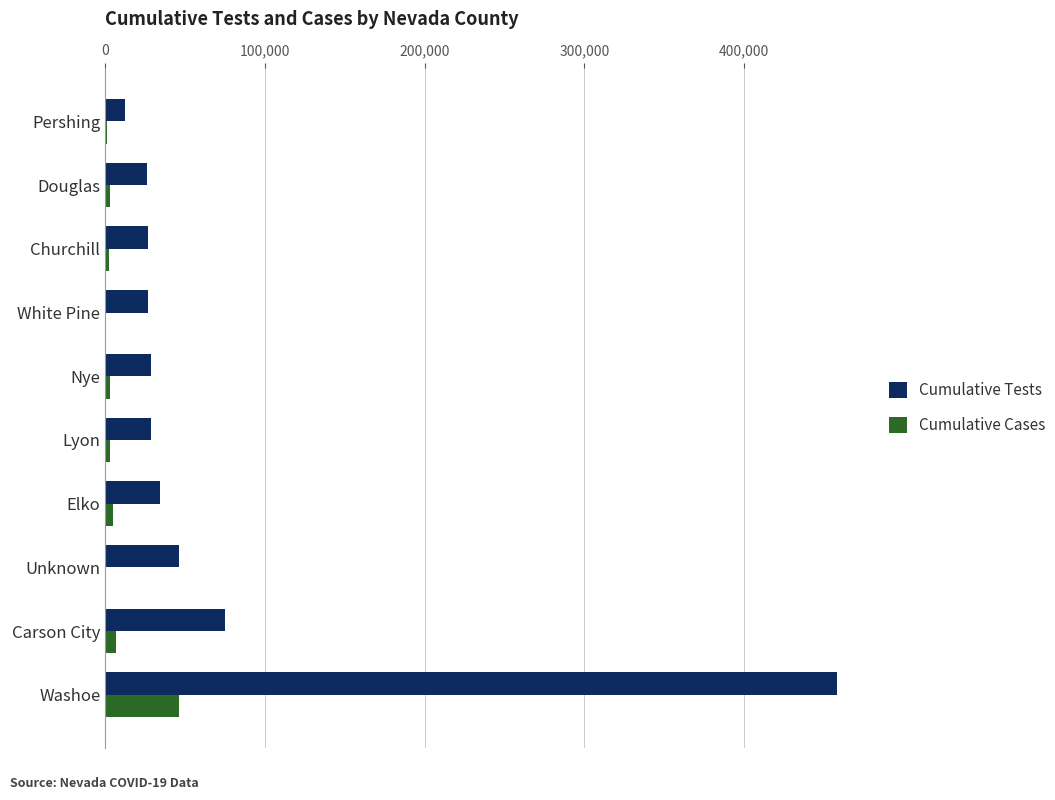

Where is Cumulative Tests nearest to the value 235325?

Carson City